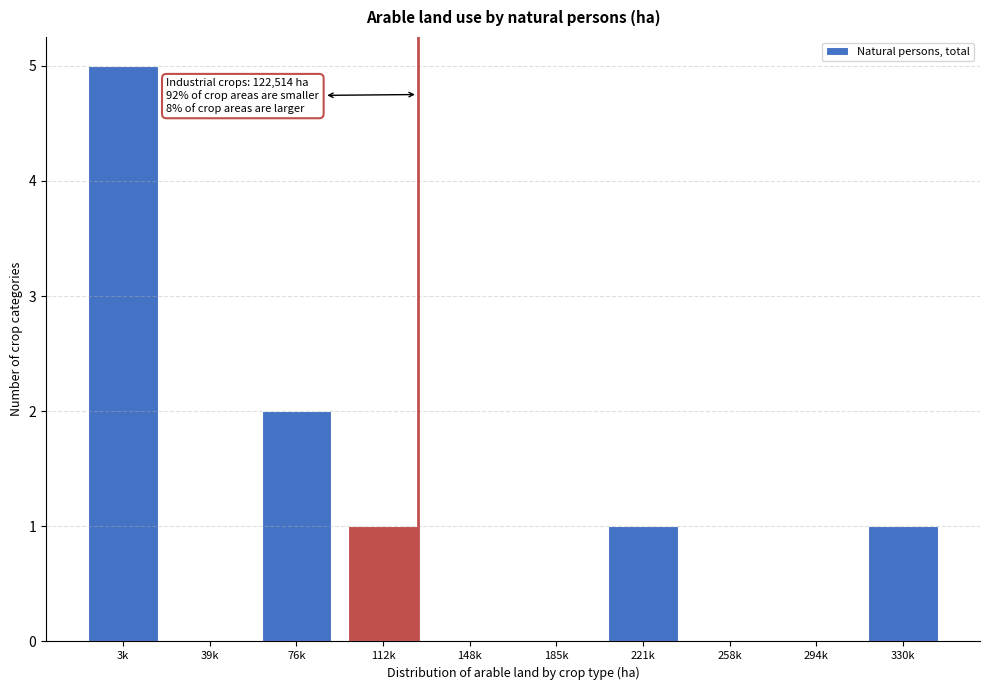

Reading left to right, list all the values displayed in this chart.

3k=5	39k=0	76k=2	112k=1	148k=0	185k=0	221k=1	258k=0	294k=0	330k=1